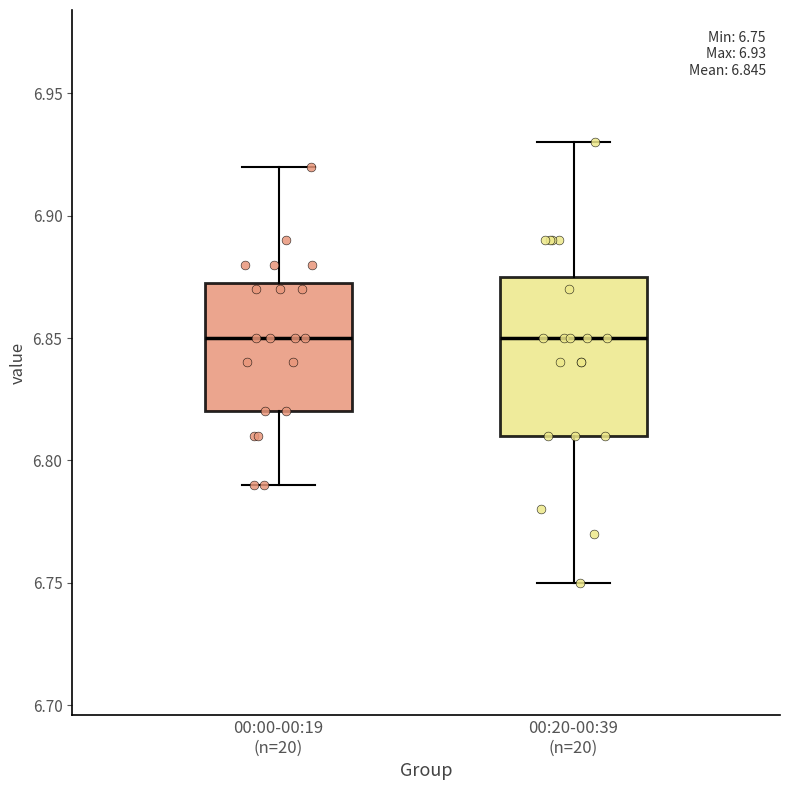

Comparing the boxes themselves (not the whiskers), which one is the tallest?

00:20-00:39 (n=20)